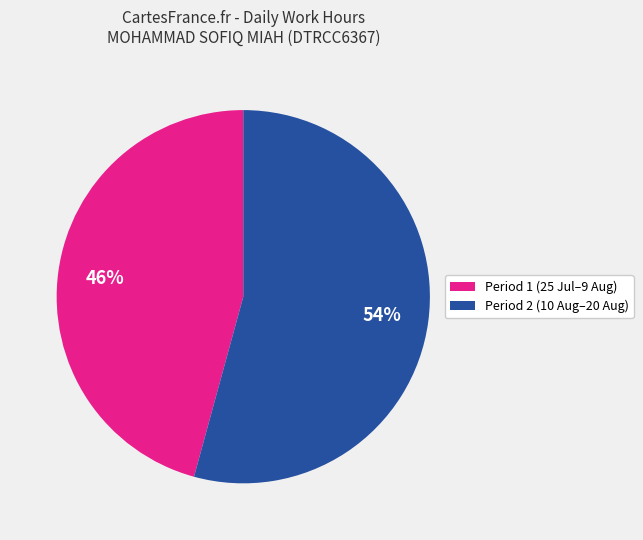

To the nearest percent, what percentage of the pie is Period 1 (25 Jul–9 Aug)?

46%